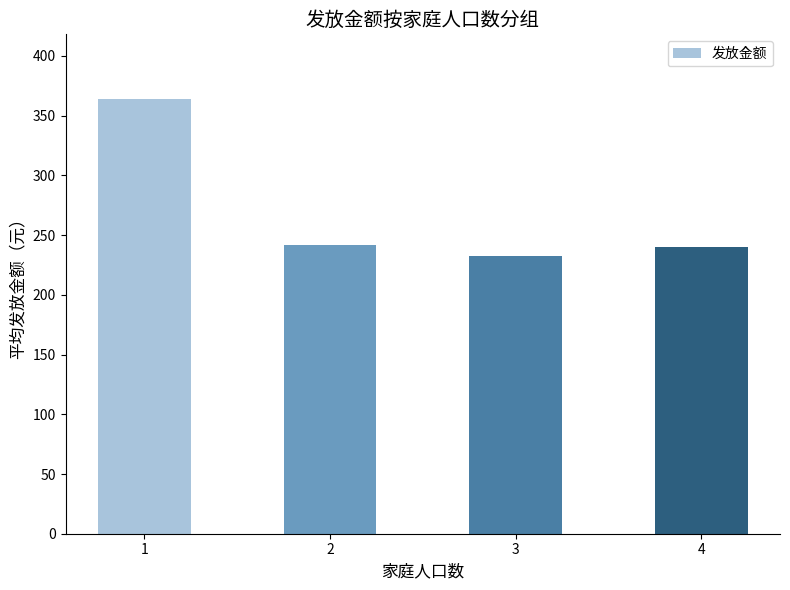

What is the value of the 1st bar from the left?

363.6